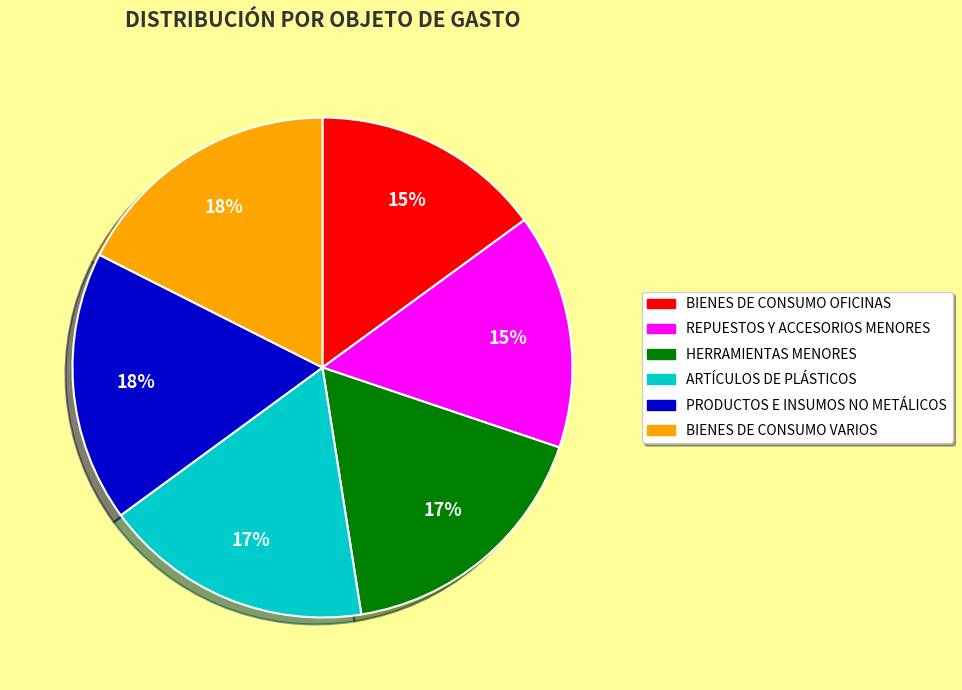

To the nearest percent, what is the combined percentage of BIENES DE CONSUMO OFICINAS and REPUESTOS Y ACCESORIOS MENORES?

30%